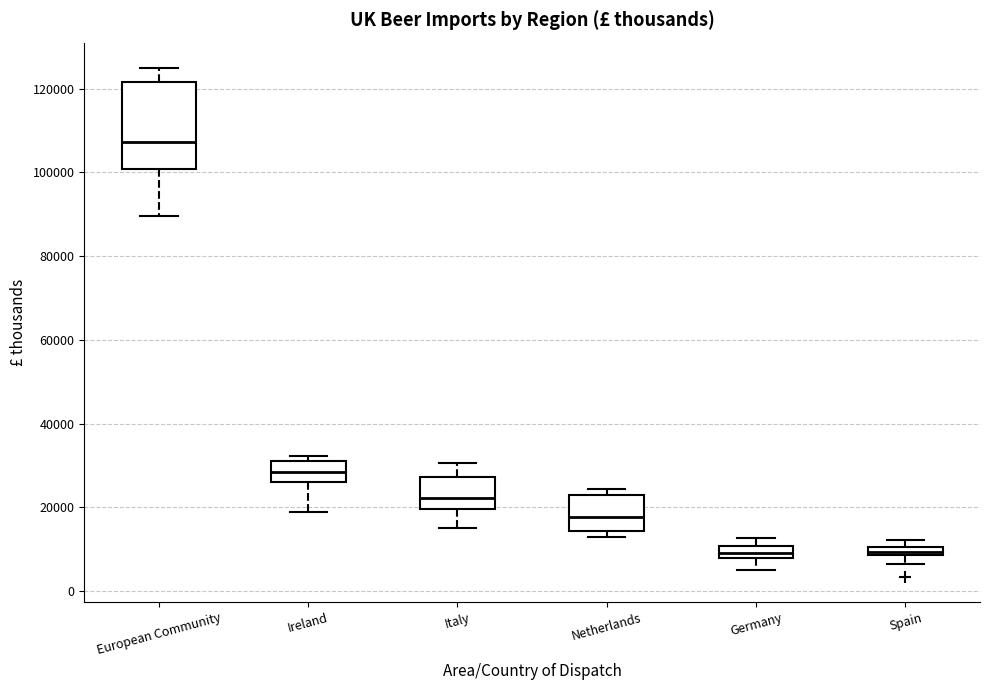

Comparing the boxes themselves (not the whiskers), which one is the tallest?

European Community